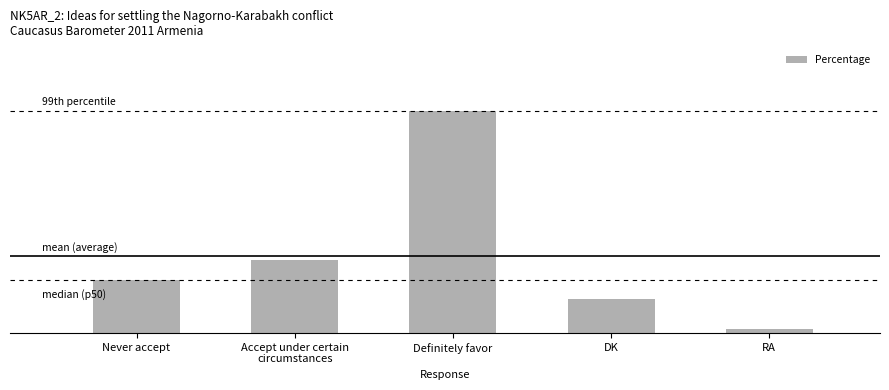

What is the minimum value shown in the chart?

1